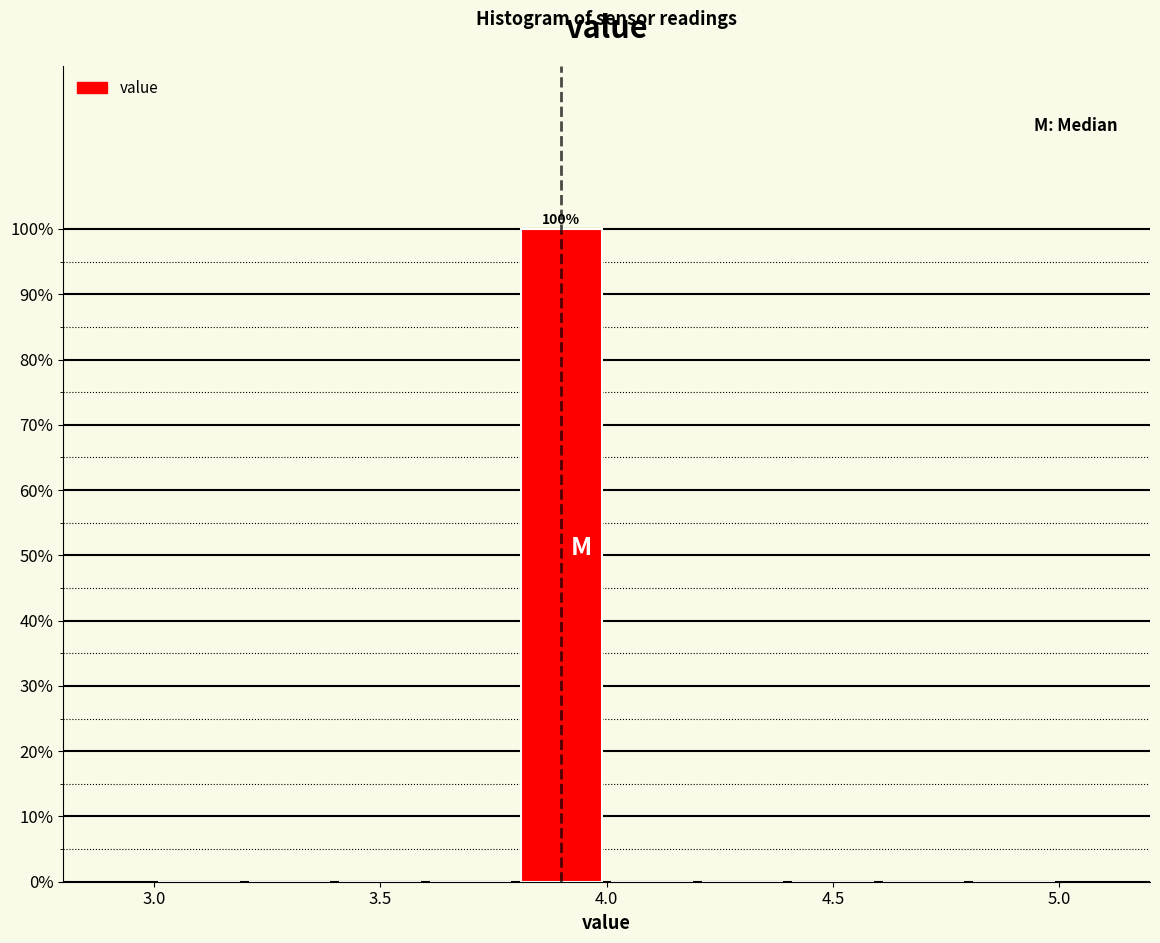

Over which range of the x-axis is the bar tallest?

3.8 to 4.0